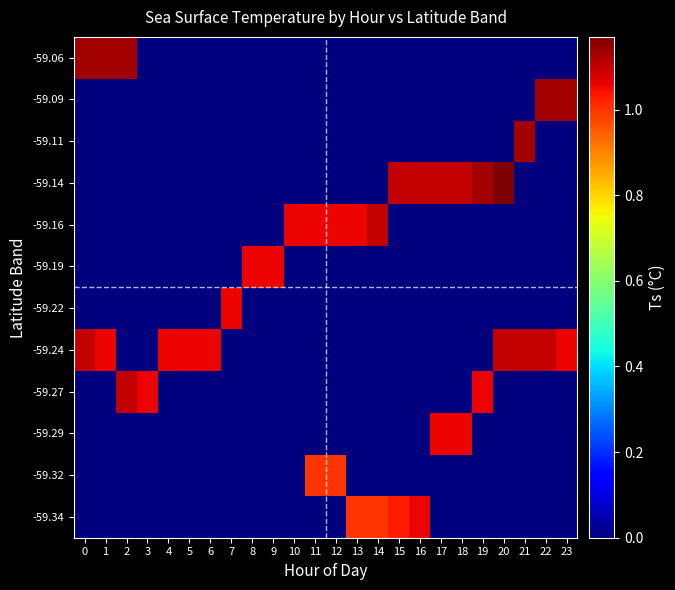

At how many categories does at least one series exceed 0?

24